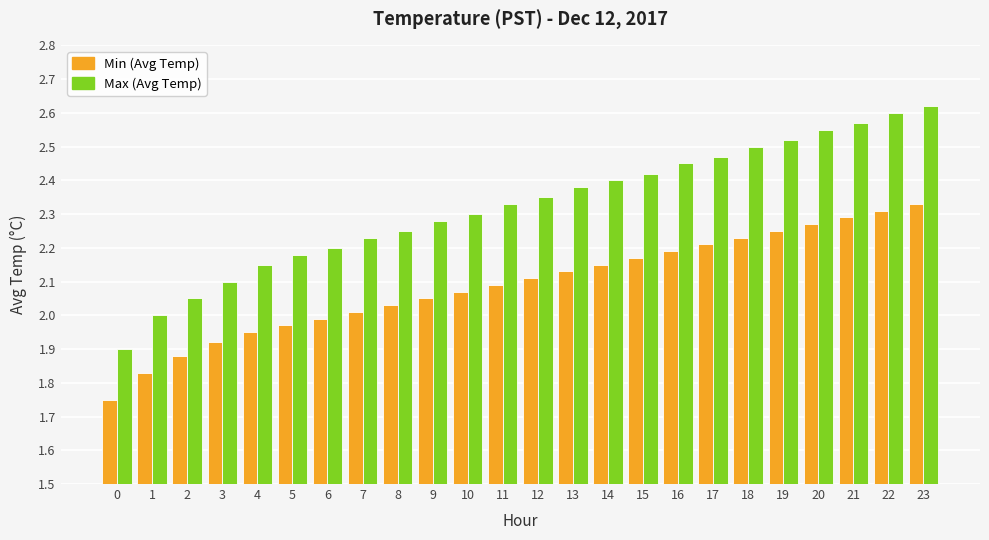

At which category is the sum across all series the highest?

23